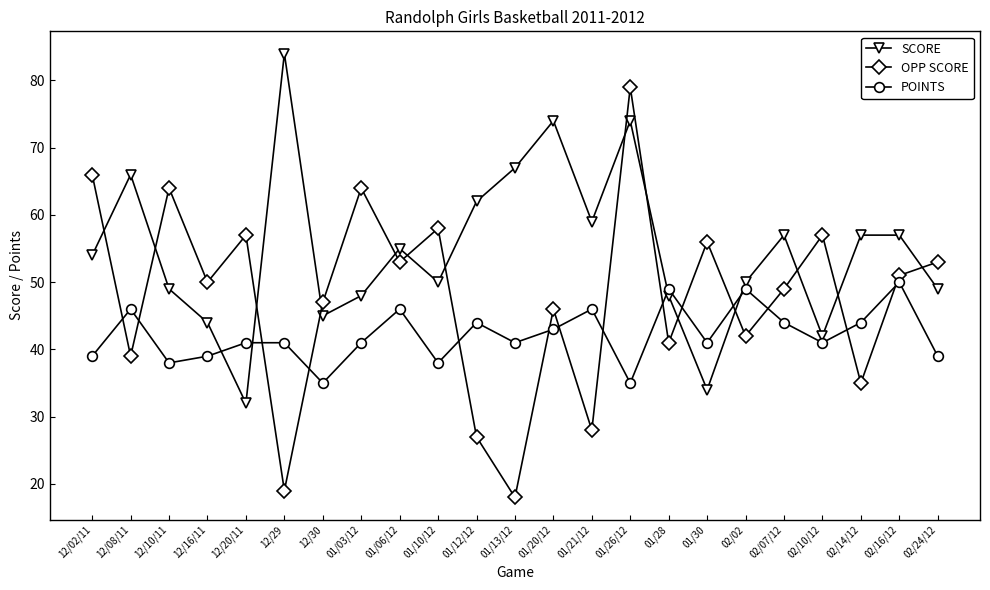

How many times do OPP SCORE and POINTS cross each other?

14